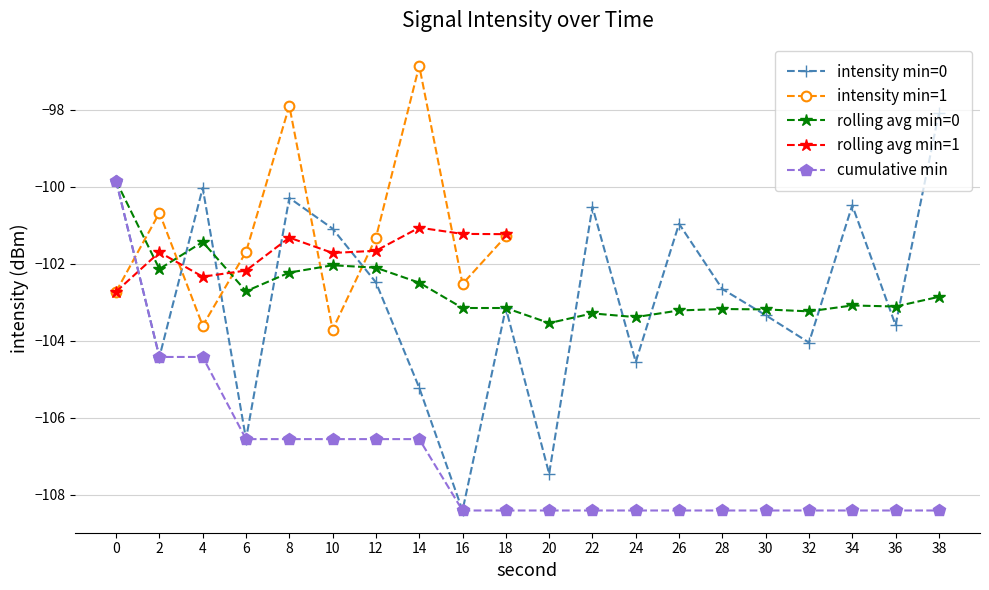

What is the smallest value displayed?

-108.4